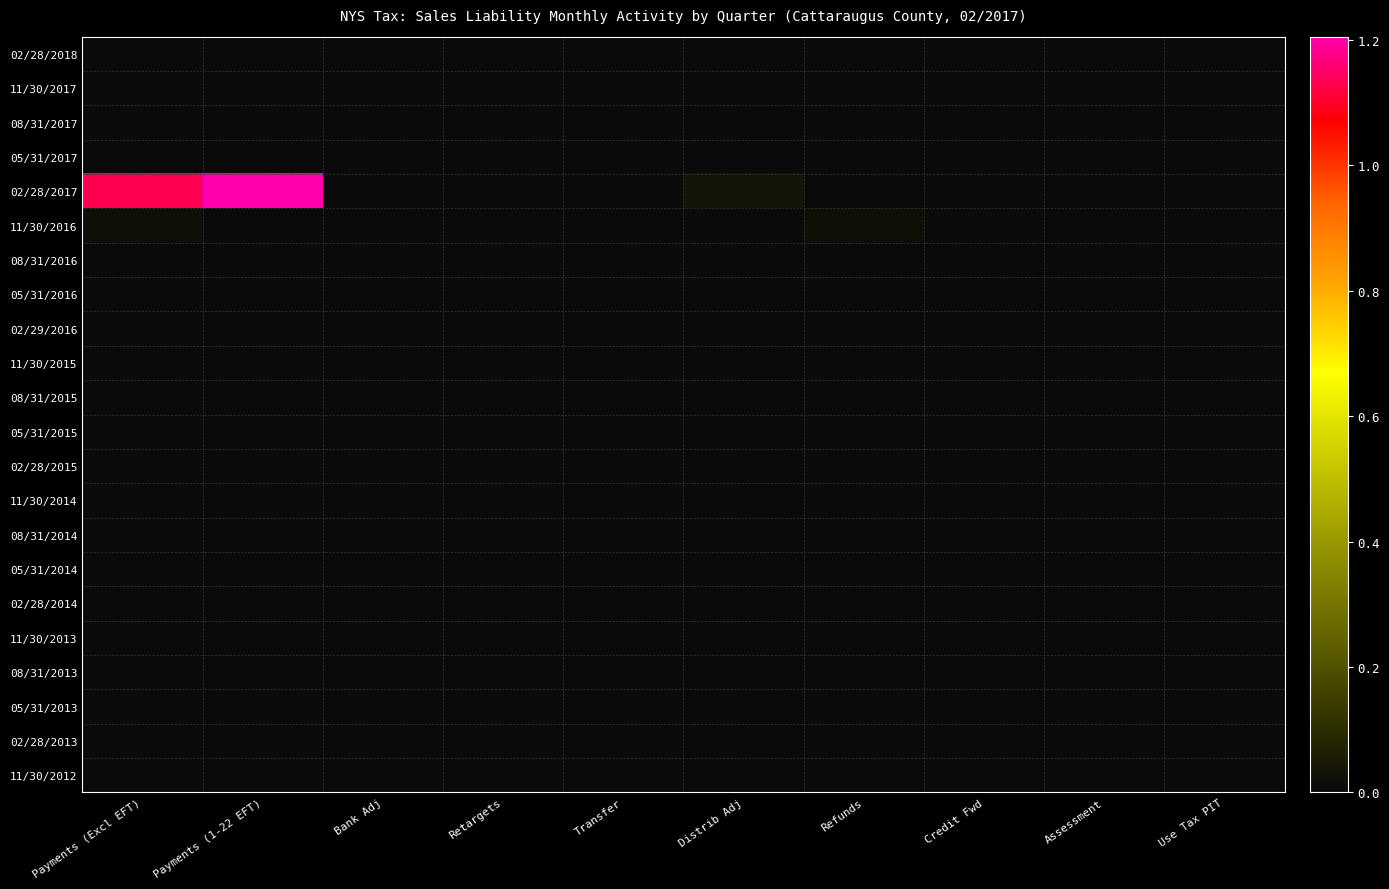

At how many categories does at least one series exceed 1012052?

2